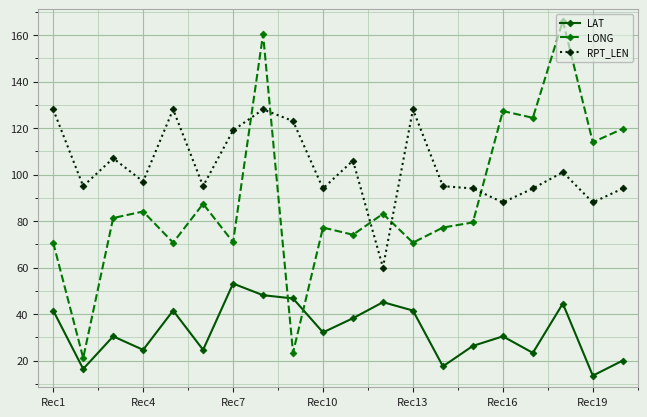

Which series has the largest total across all categories?

RPT_LEN